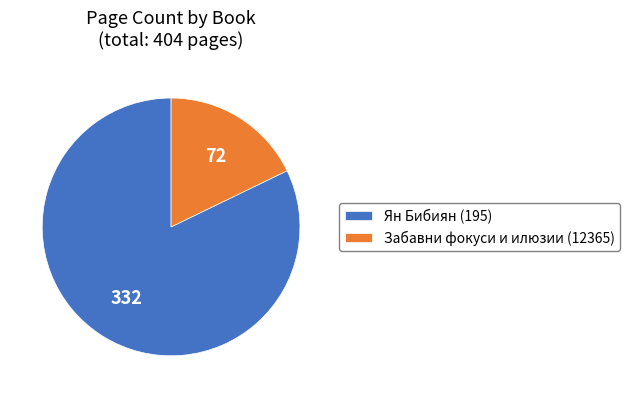

Is the sum of Забавни фокуси и илюзии (12365) and Ян Бибиян (195) greater than half?

Yes